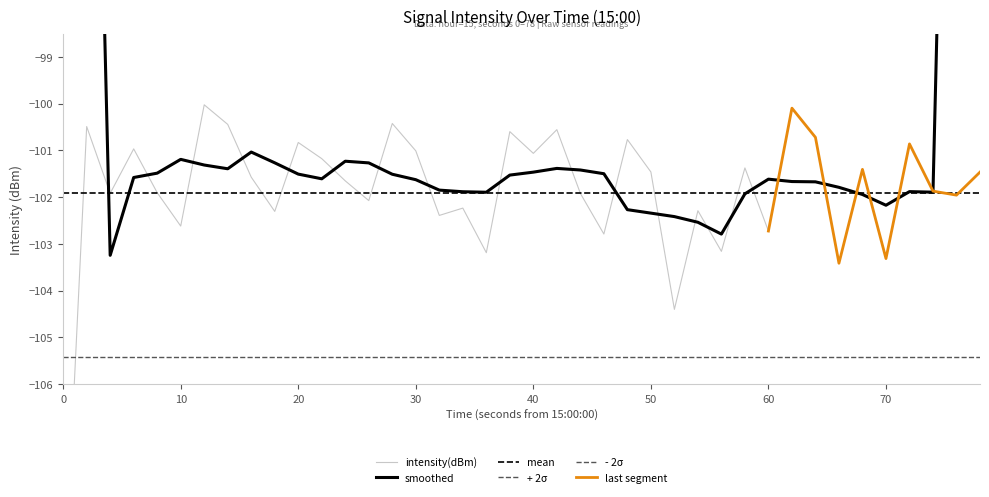

Is this an area chart (filled region under the line)?

No